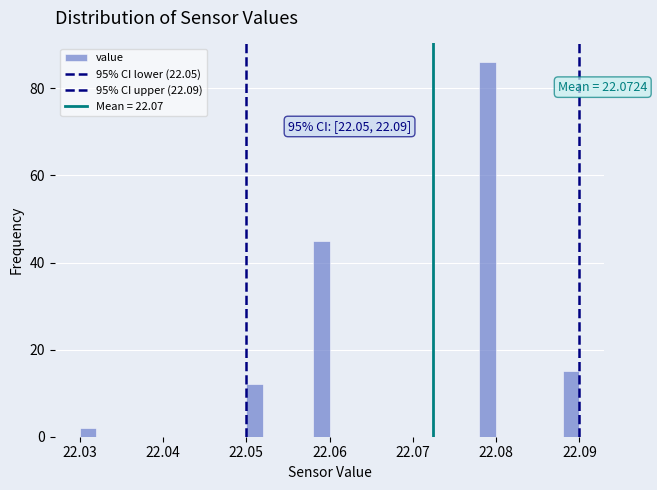

Around what value on the x-axis is the tallest bar? Give the approximate position of its centre, as read against the axis.

22.079